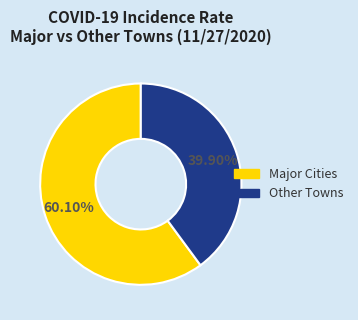

Is there any slice that represents more than half of the pie?

Yes